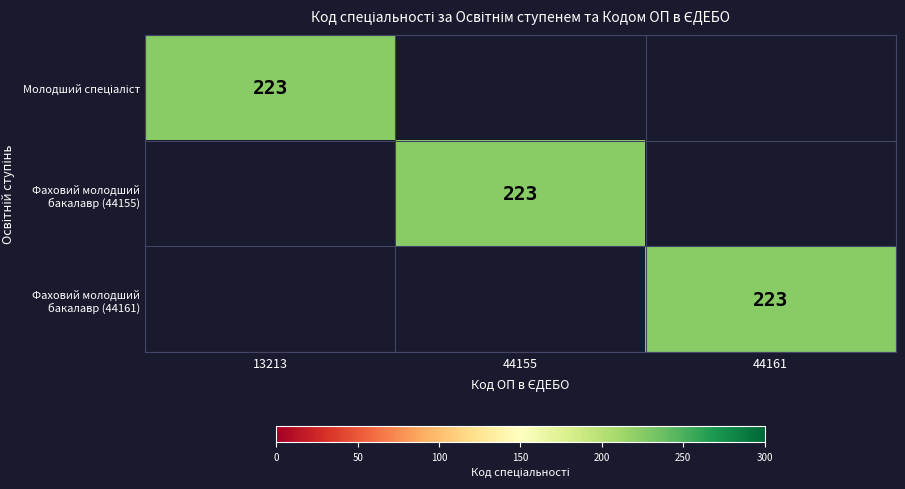

Is it true that Фаховий молодший бакалавр (44155) equals 223 at 44155?

True